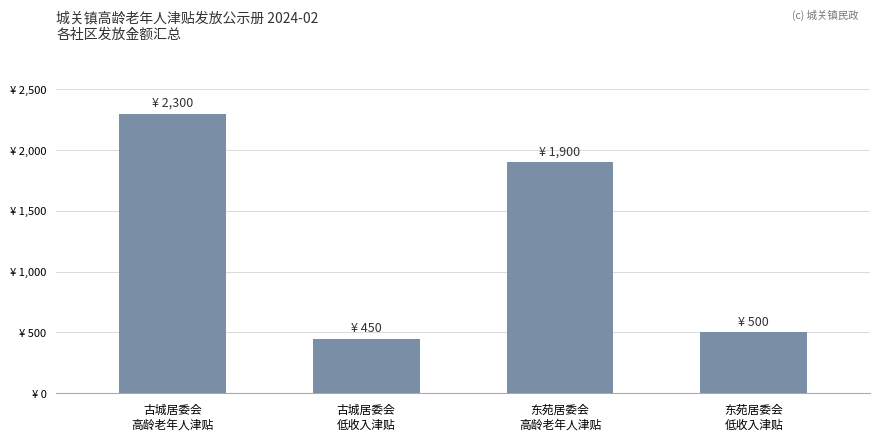

Does the chart contain any negative values?

No